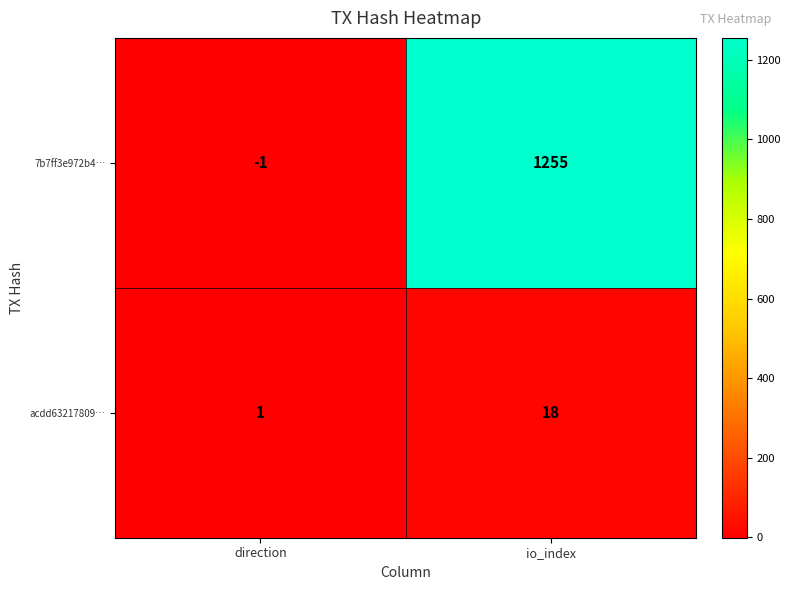

How many series are shown in this chart?

2